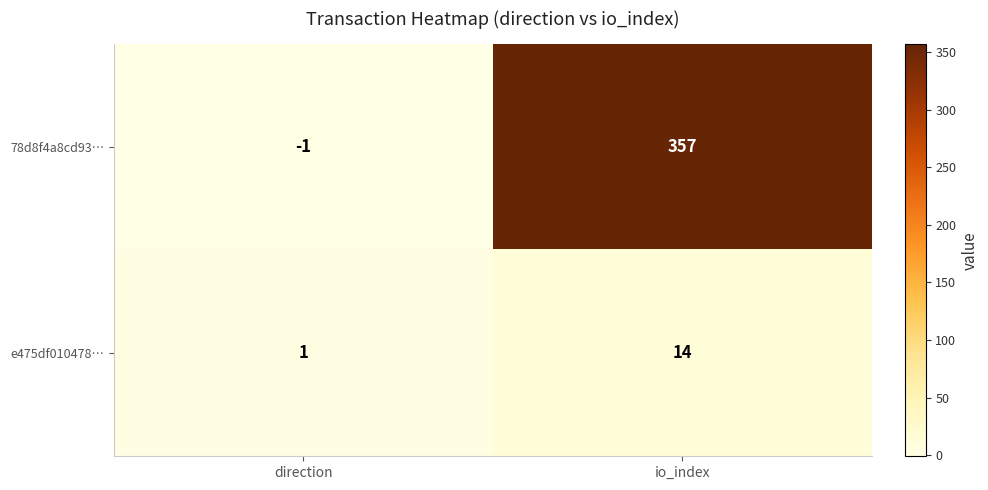

At which category is the sum across all series the highest?

io_index